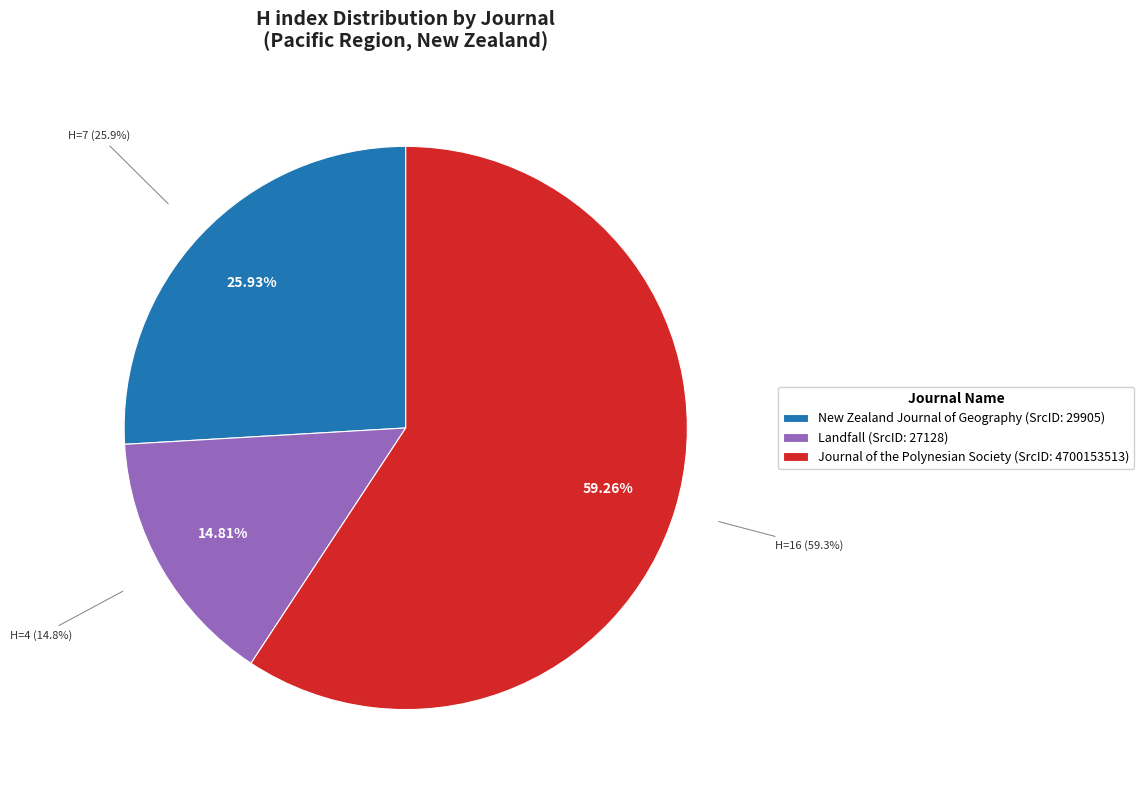

What is the change in value from New Zealand Journal of Geography to Journal of the Polynesian Society?

+9